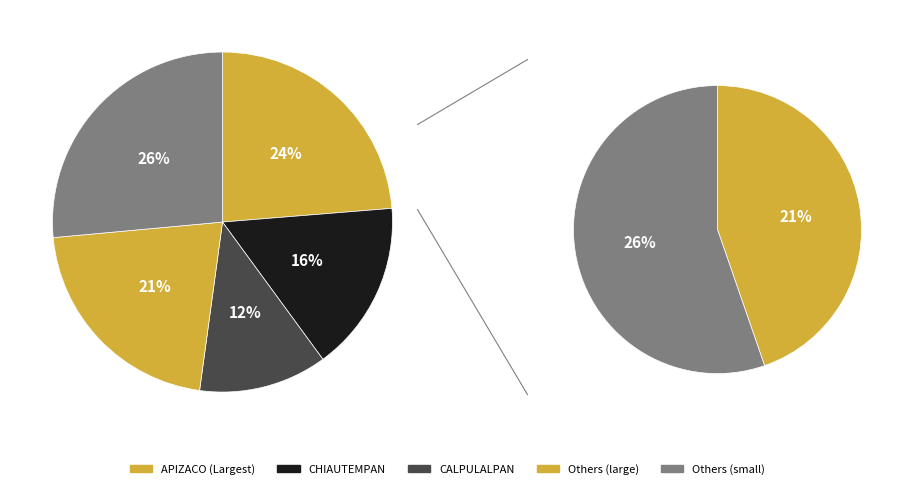

Does any single category account for the majority?

No